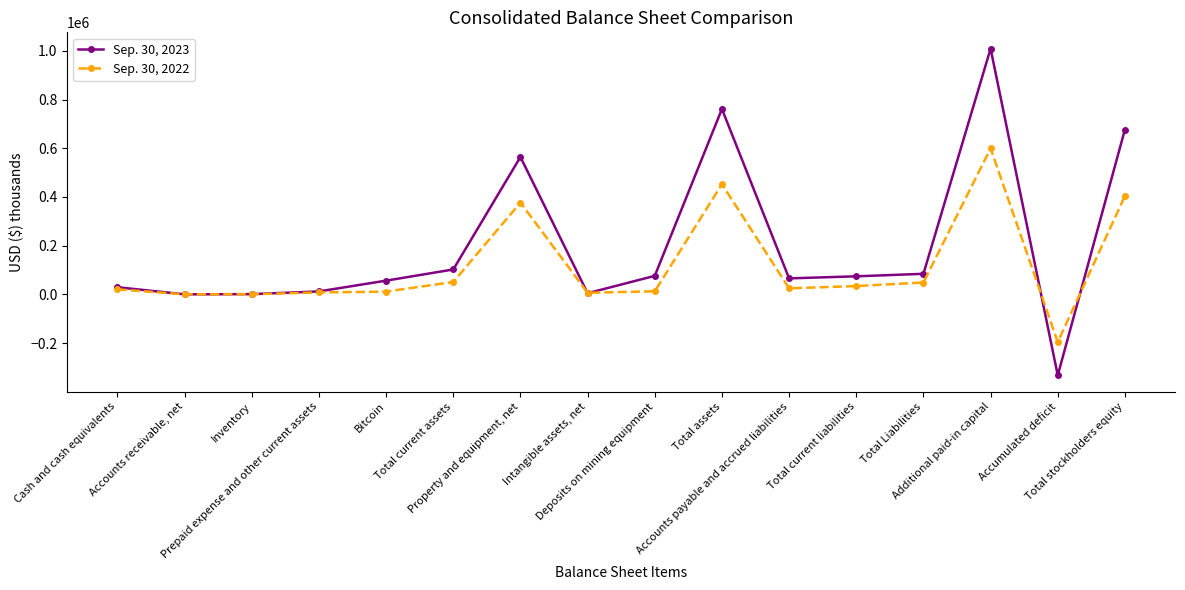

True or false: Sep. 30, 2023 has more than 2 interior local peaks.

True